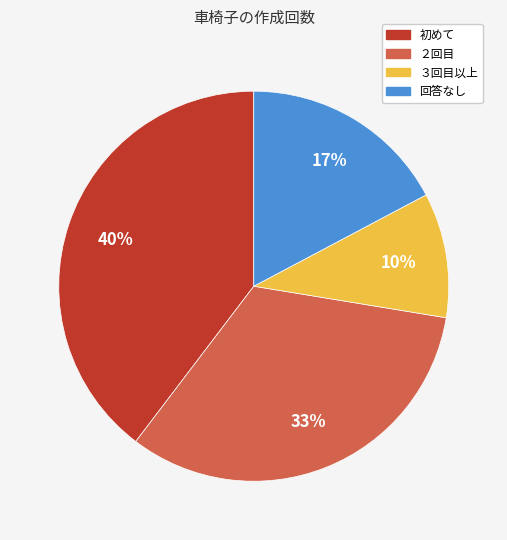

What is the smallest slice in the pie chart?

３回目以上